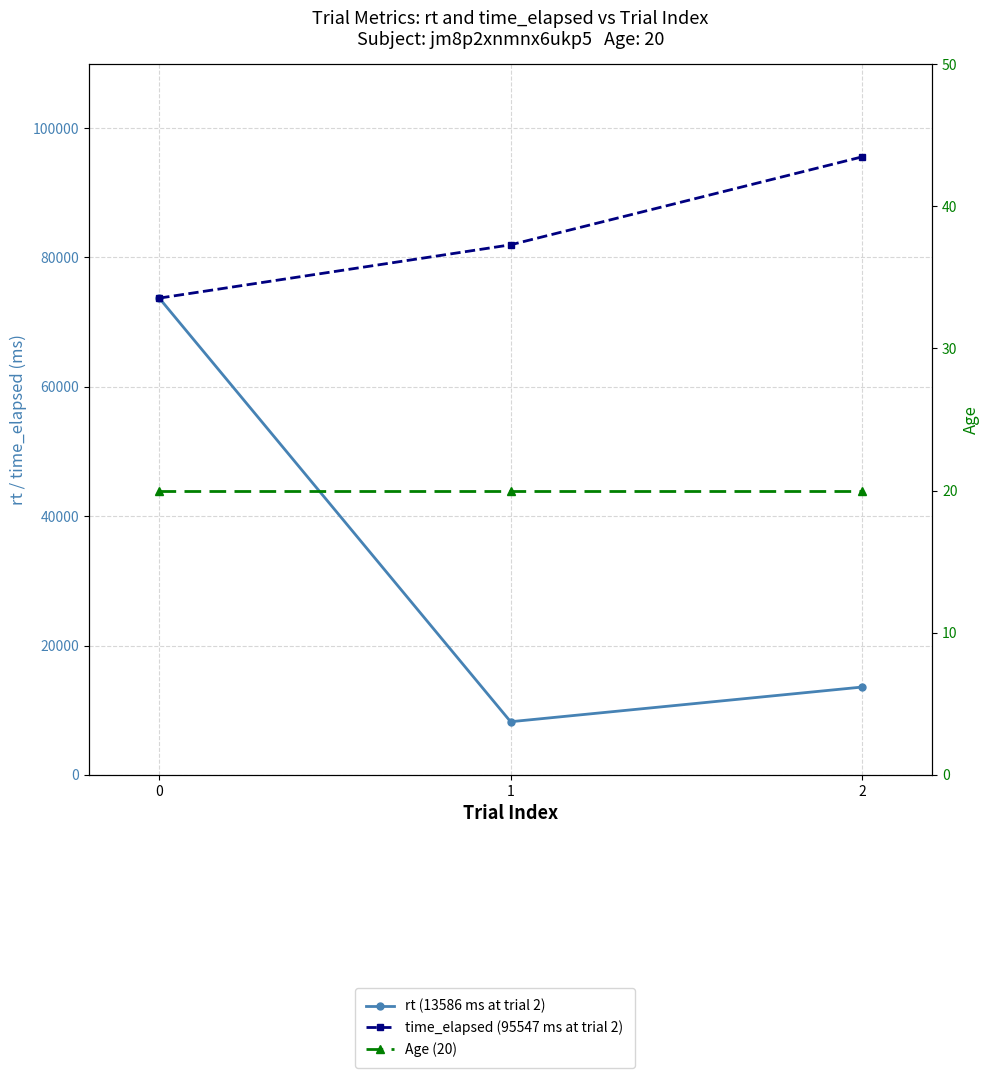

Reading left to right, list all the values displayed in this chart.

rt (13586 ms at trial 2): 0=73715.0	1=8228.0	2=13586.0
time_elapsed (95547 ms at trial 2): 0=73718.0	1=81956.0	2=95547.0
Age (20): 0=20.0	1=20.0	2=20.0